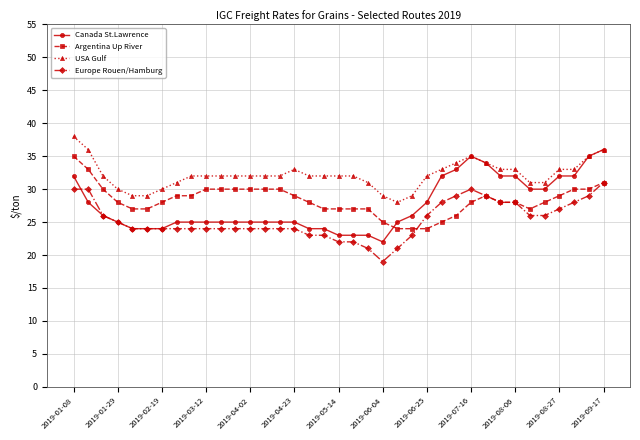

True or false: USA Gulf and Europe Rouen/Hamburg cross at least once.

False